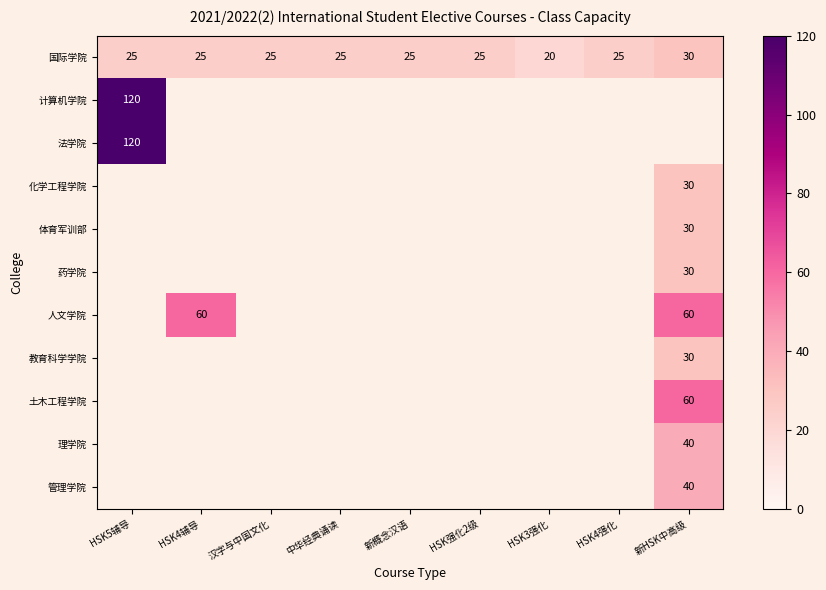

At how many categories does at least one series exceed 102?

1